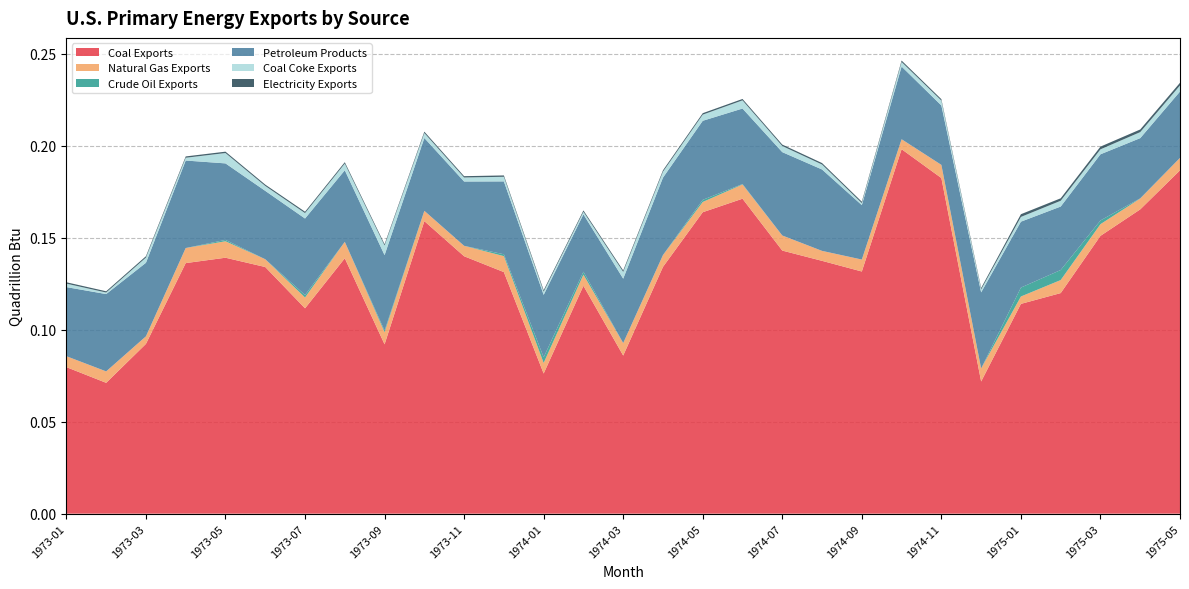

Reading left to right, extract all data points from this chart.

Coal Exports: 1973-01=0.1	1973-02=0.1	1973-03=0.1	1973-04=0.1	1973-05=0.1	1973-06=0.1	1973-07=0.1	1973-08=0.1	1973-09=0.1	1973-10=0.2	1973-11=0.1	1973-12=0.1	1974-01=0.1	1974-02=0.1	1974-03=0.1	1974-04=0.1	1974-05=0.2	1974-06=0.2	1974-07=0.1	1974-08=0.1	1974-09=0.1	1974-10=0.2	1974-11=0.2	1974-12=0.1	1975-01=0.1	1975-02=0.1	1975-03=0.2	1975-04=0.2	1975-05=0.2
Natural Gas Exports: 1973-01=0.0	1973-02=0.0	1973-03=0.0	1973-04=0.0	1973-05=0.0	1973-06=0.0	1973-07=0.0	1973-08=0.0	1973-09=0.0	1973-10=0.0	1973-11=0.0	1973-12=0.0	1974-01=0.0	1974-02=0.0	1974-03=0.0	1974-04=0.0	1974-05=0.0	1974-06=0.0	1974-07=0.0	1974-08=0.0	1974-09=0.0	1974-10=0.0	1974-11=0.0	1974-12=0.0	1975-01=0.0	1975-02=0.0	1975-03=0.0	1975-04=0.0	1975-05=0.0
Crude Oil Exports: 1973-01=0.0	1973-02=0.0	1973-03=0.0	1973-04=0.0	1973-05=0.0	1973-06=0.0	1973-07=0.0	1973-08=0.0	1973-09=0.0	1973-10=0.0	1973-11=0.0	1973-12=0.0	1974-01=0.0	1974-02=0.0	1974-03=0.0	1974-04=0.0	1974-05=0.0	1974-06=0.0	1974-07=0.0	1974-08=0.0	1974-09=0.0	1974-10=0.0	1974-11=0.0	1974-12=0.0	1975-01=0.0	1975-02=0.0	1975-03=0.0	1975-04=0.0	1975-05=0.0
Petroleum Products: 1973-01=0.0	1973-02=0.0	1973-03=0.0	1973-04=0.0	1973-05=0.0	1973-06=0.0	1973-07=0.0	1973-08=0.0	1973-09=0.0	1973-10=0.0	1973-11=0.0	1973-12=0.0	1974-01=0.0	1974-02=0.0	1974-03=0.0	1974-04=0.0	1974-05=0.0	1974-06=0.0	1974-07=0.0	1974-08=0.0	1974-09=0.0	1974-10=0.0	1974-11=0.0	1974-12=0.0	1975-01=0.0	1975-02=0.0	1975-03=0.0	1975-04=0.0	1975-05=0.0
Coal Coke Exports: 1973-01=0.0	1973-02=0.0	1973-03=0.0	1973-04=0.0	1973-05=0.0	1973-06=0.0	1973-07=0.0	1973-08=0.0	1973-09=0.0	1973-10=0.0	1973-11=0.0	1973-12=0.0	1974-01=0.0	1974-02=0.0	1974-03=0.0	1974-04=0.0	1974-05=0.0	1974-06=0.0	1974-07=0.0	1974-08=0.0	1974-09=0.0	1974-10=0.0	1974-11=0.0	1974-12=0.0	1975-01=0.0	1975-02=0.0	1975-03=0.0	1975-04=0.0	1975-05=0.0
Electricity Exports: 1973-01=0.0	1973-02=0.0	1973-03=0.0	1973-04=0.0	1973-05=0.0	1973-06=0.0	1973-07=0.0	1973-08=0.0	1973-09=0.0	1973-10=0.0	1973-11=0.0	1973-12=0.0	1974-01=0.0	1974-02=0.0	1974-03=0.0	1974-04=0.0	1974-05=0.0	1974-06=0.0	1974-07=0.0	1974-08=0.0	1974-09=0.0	1974-10=0.0	1974-11=0.0	1974-12=0.0	1975-01=0.0	1975-02=0.0	1975-03=0.0	1975-04=0.0	1975-05=0.0